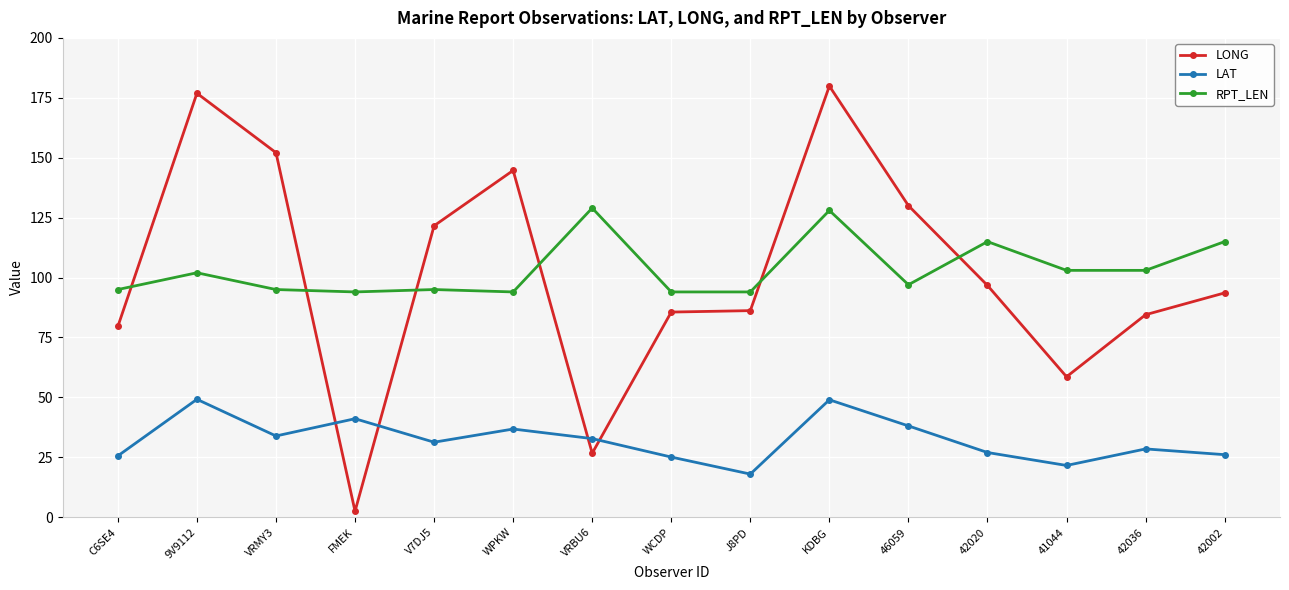

At which category does the chart reach its peak across all series?

KDBG